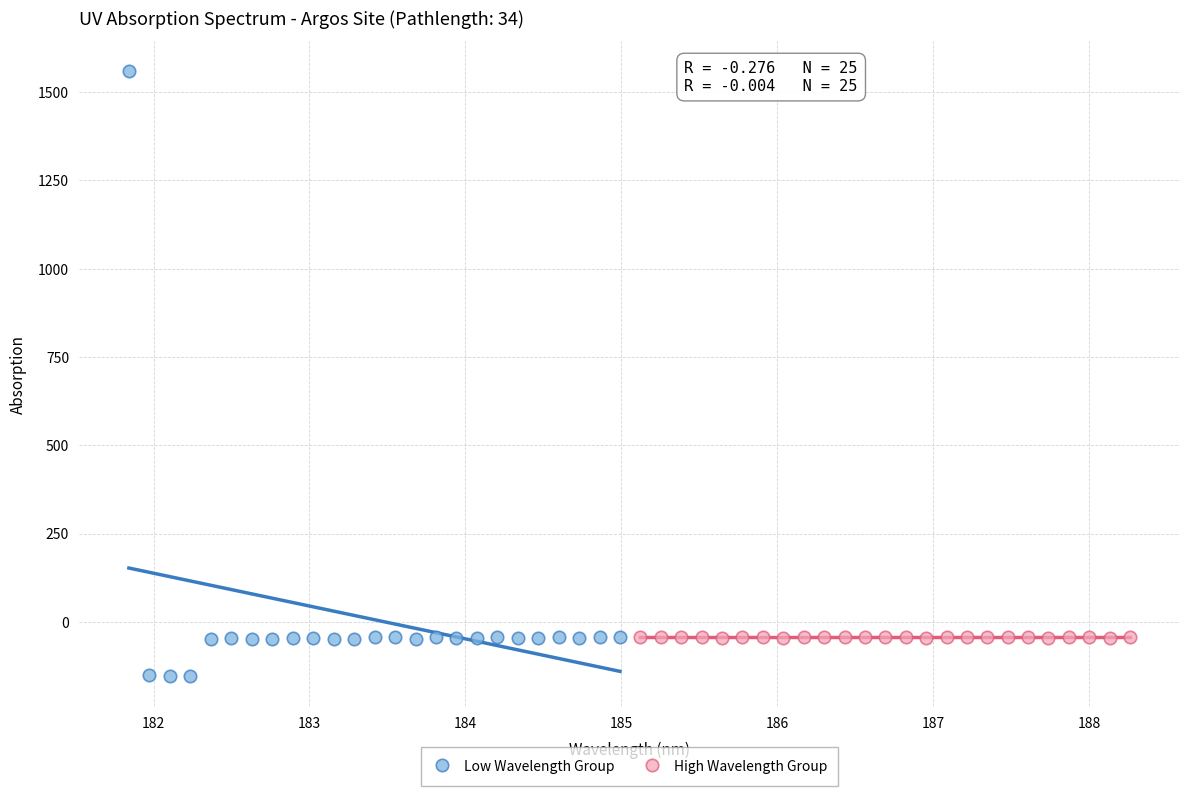

Which series reaches the maximum Y coordinate?

Low Wavelength Group